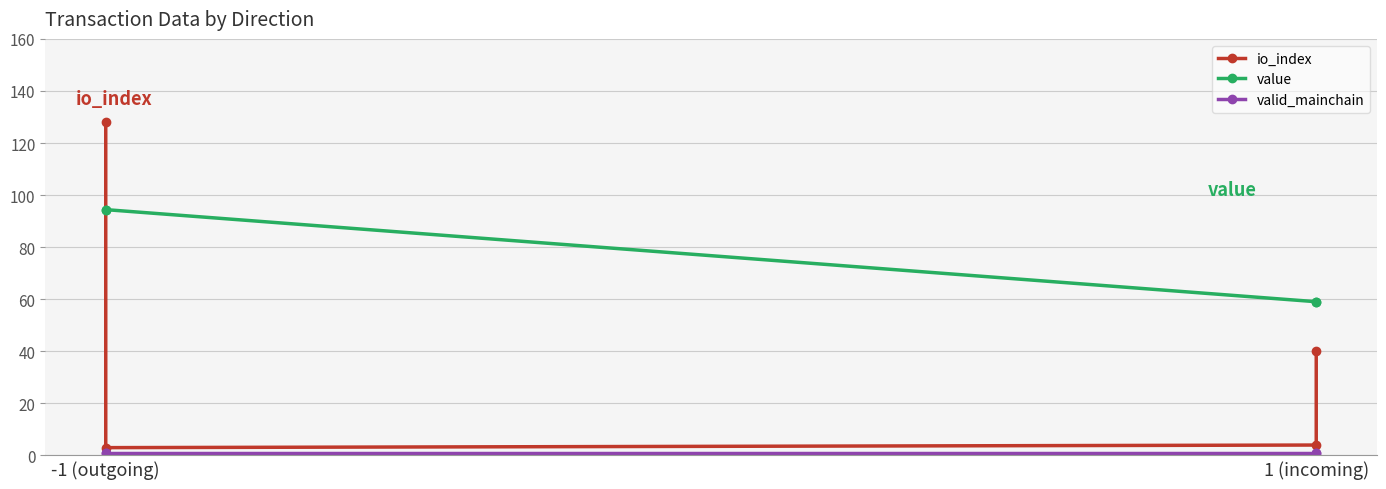

Reading right to left, what are all the values shown in this chart?

io_index: 40.0	4.0	3.0	128.0
value: 59.0	59.0	94.4	94.4
valid_mainchain: 1.0	1.0	1.0	1.0